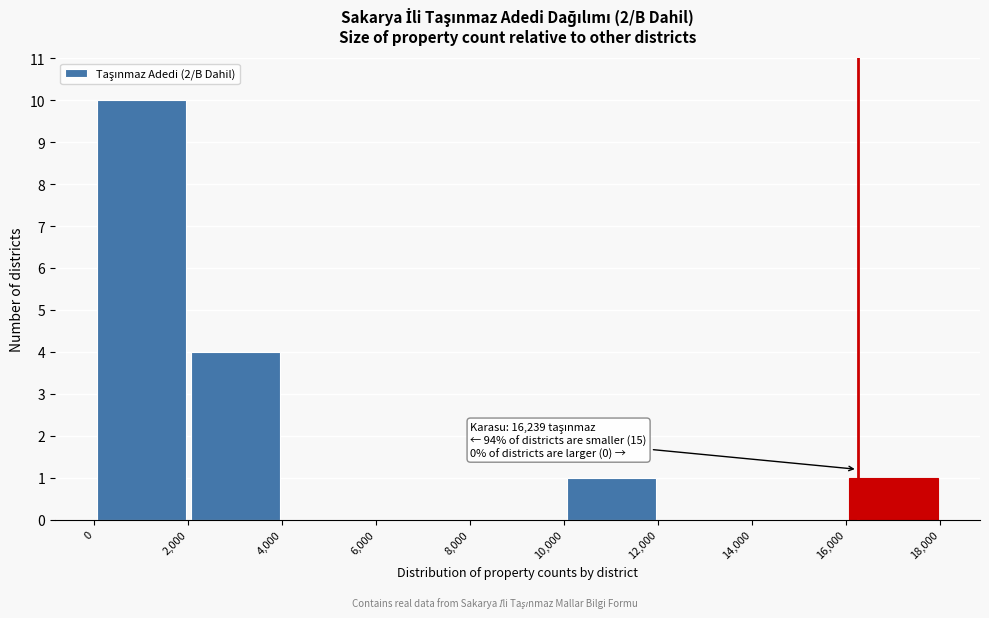

Which range on the x-axis has the tallest bar?

0 to 2,000